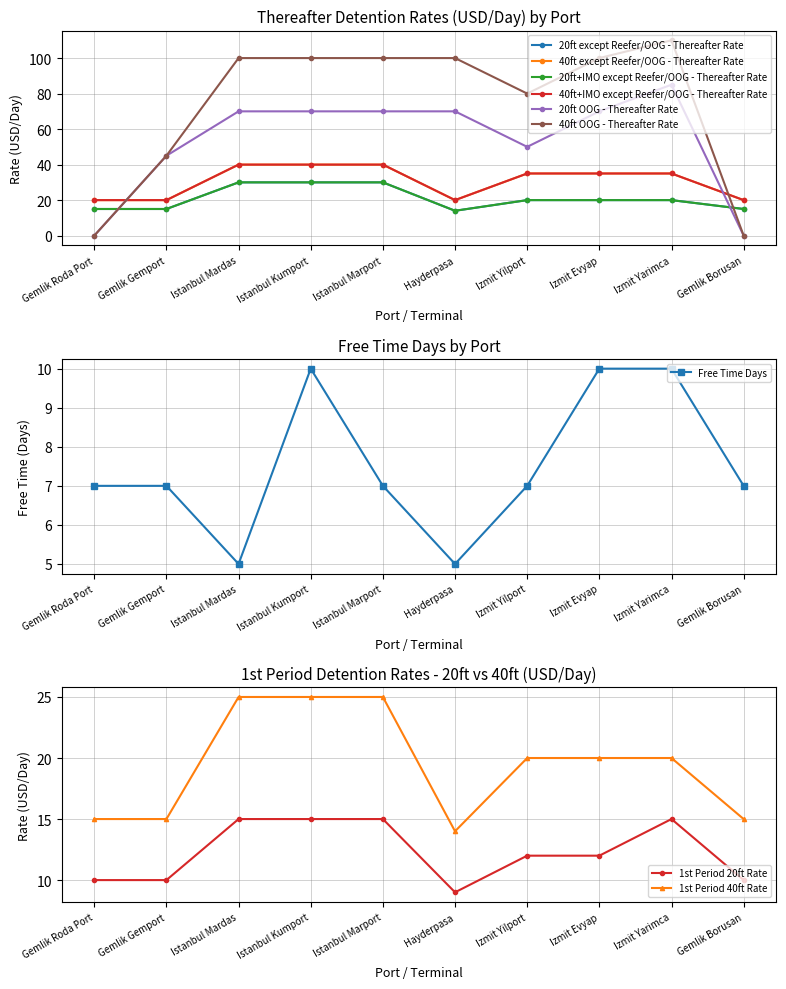

At how many categories does at least one series exceed 26?

8